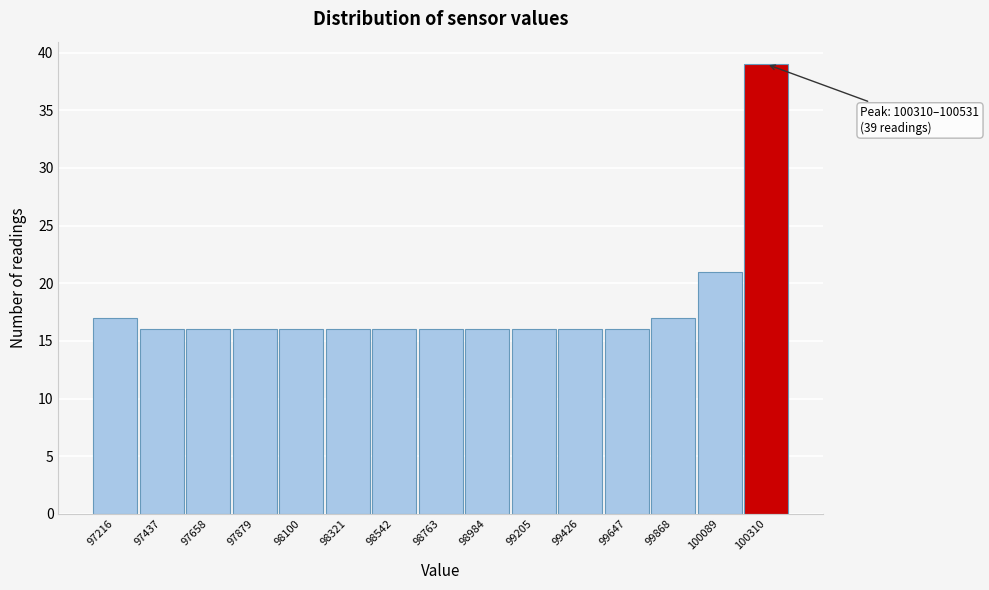

Reading left to right, what are all the values shown in this chart?

17	16	16	16	16	16	16	16	16	16	16	16	17	21	39